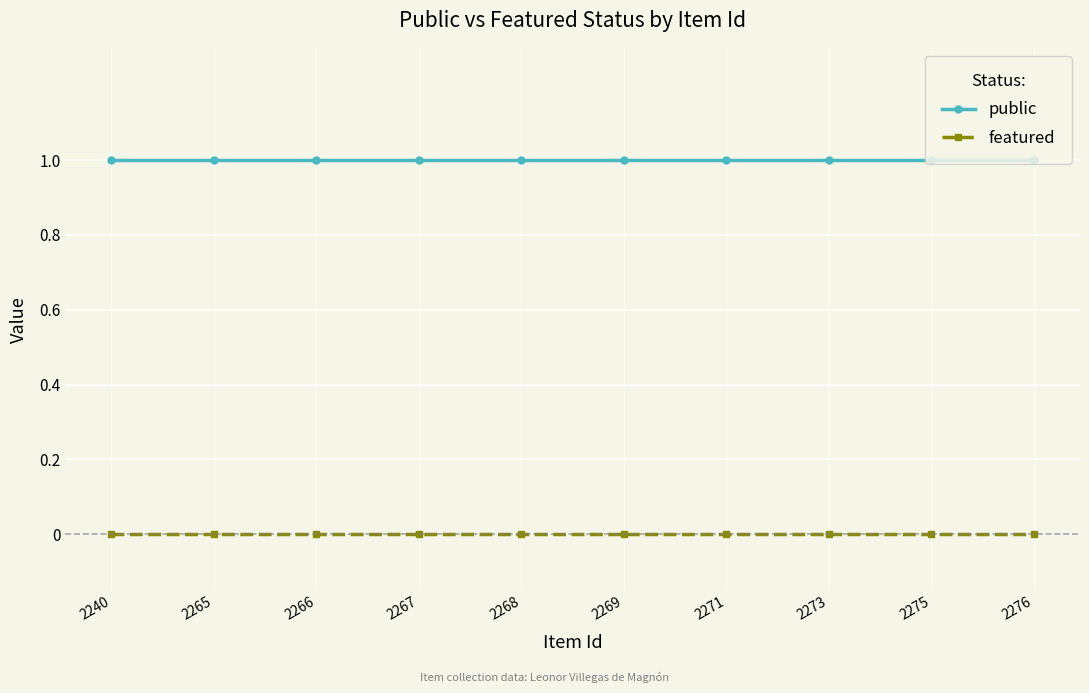

Rank the series at 2273 from highest to lowest value.

public, featured